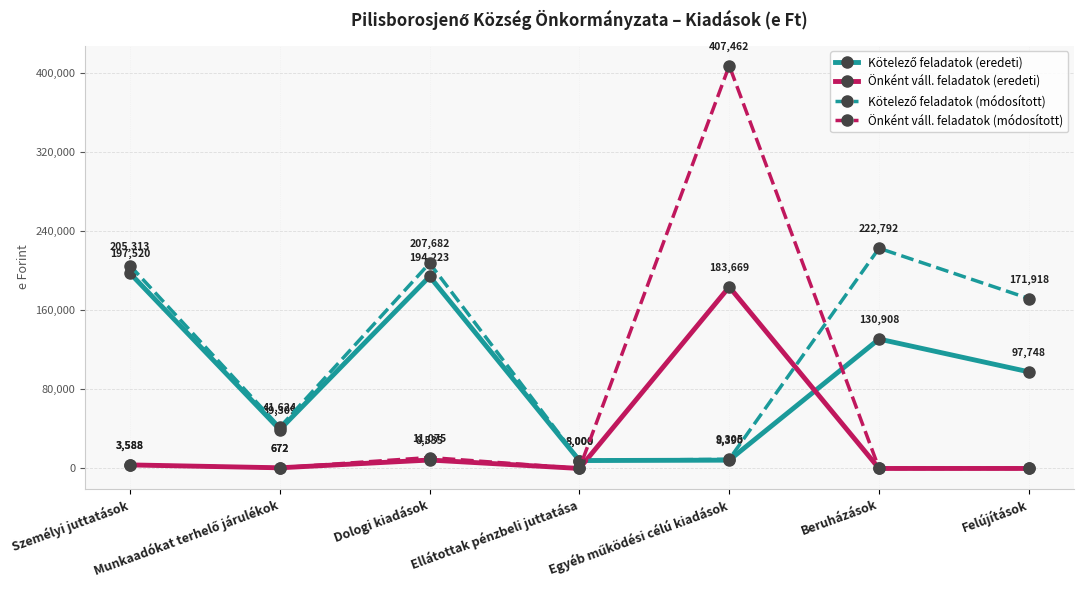

How many lines are shown in the chart?

4